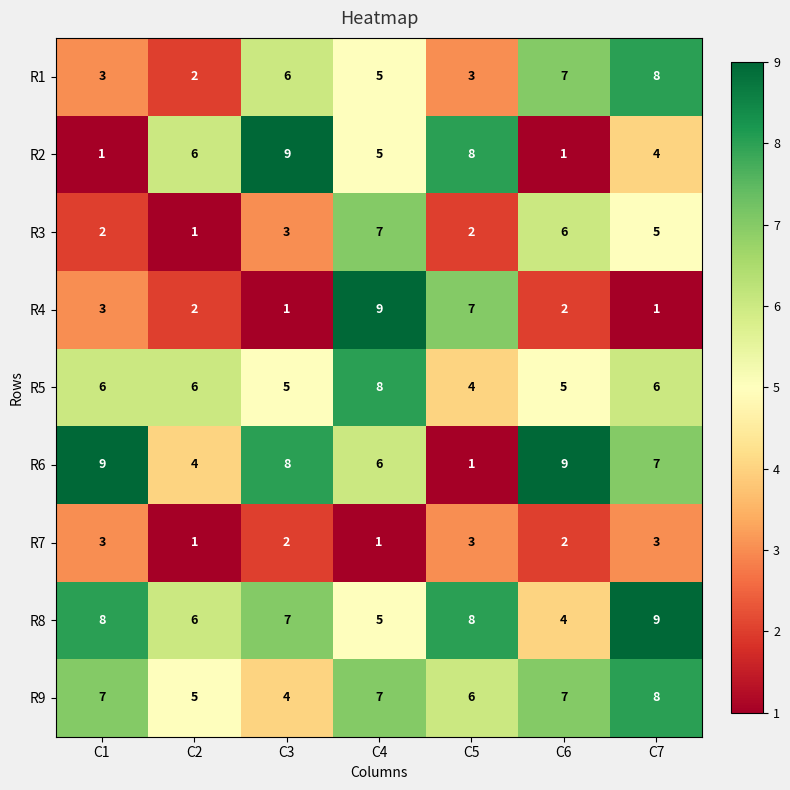

Rank the series at C3 from highest to lowest value.

R2, R6, R8, R1, R5, R9, R3, R7, R4